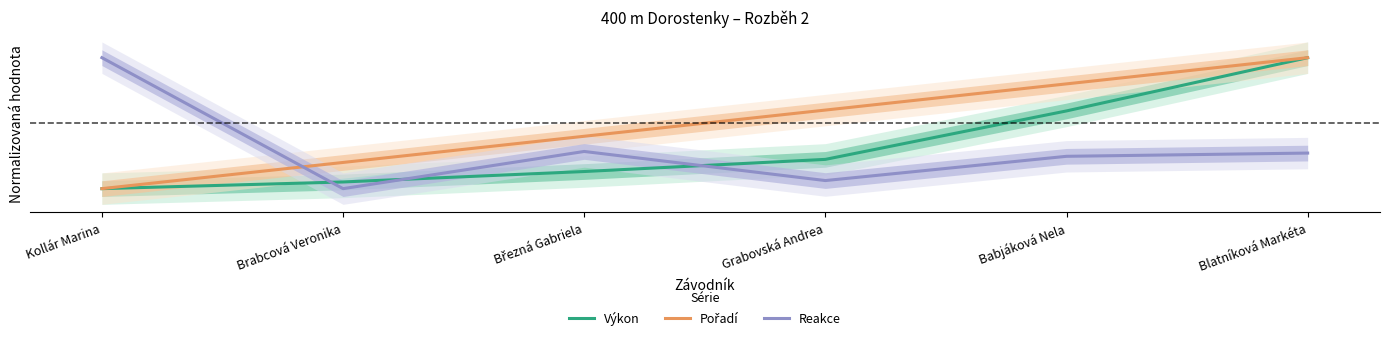

At Grabovská Andrea, list the series in order from largest to smallest.

Pořadí, Výkon, Reakce